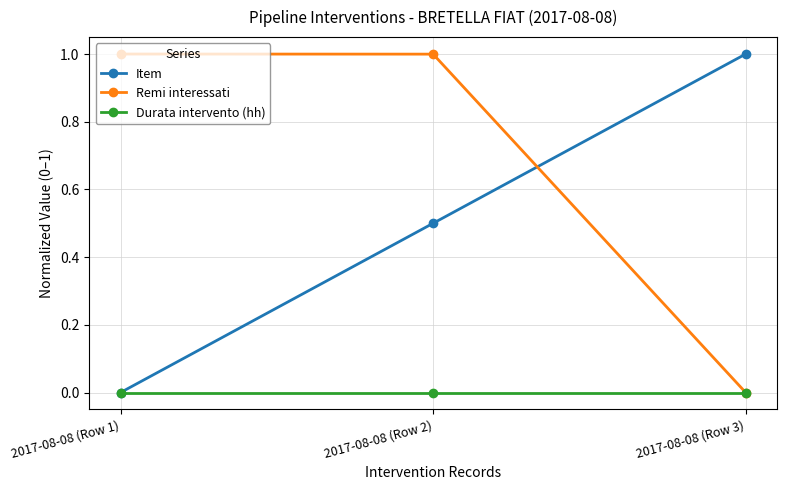

The value of Item at 2017-08-08 (Row 1) is 0.6. True or false?

False